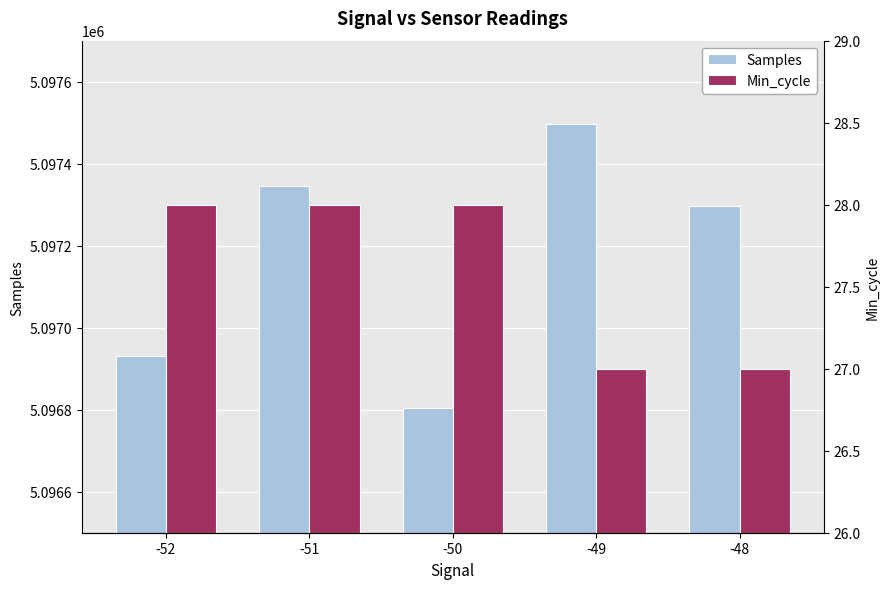

Rank the series by their maximum value, from lowest to highest.

Min_cycle, Samples